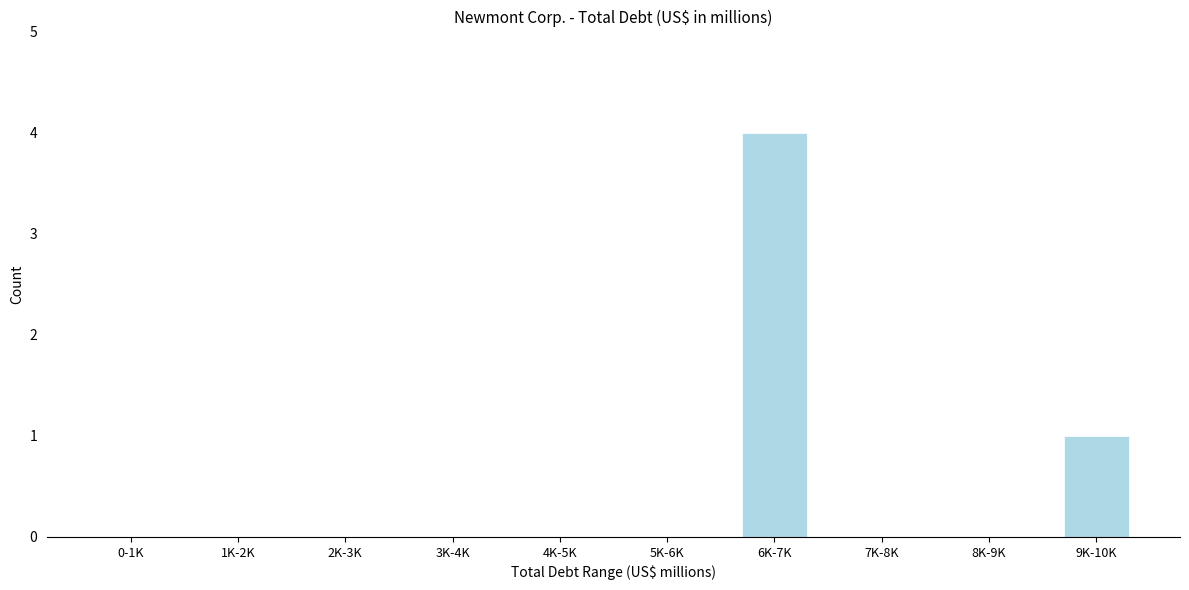

Reading right to left, what are all the values shown in this chart?

9K-10K=1	8K-9K=0	7K-8K=0	6K-7K=4	5K-6K=0	4K-5K=0	3K-4K=0	2K-3K=0	1K-2K=0	0-1K=0